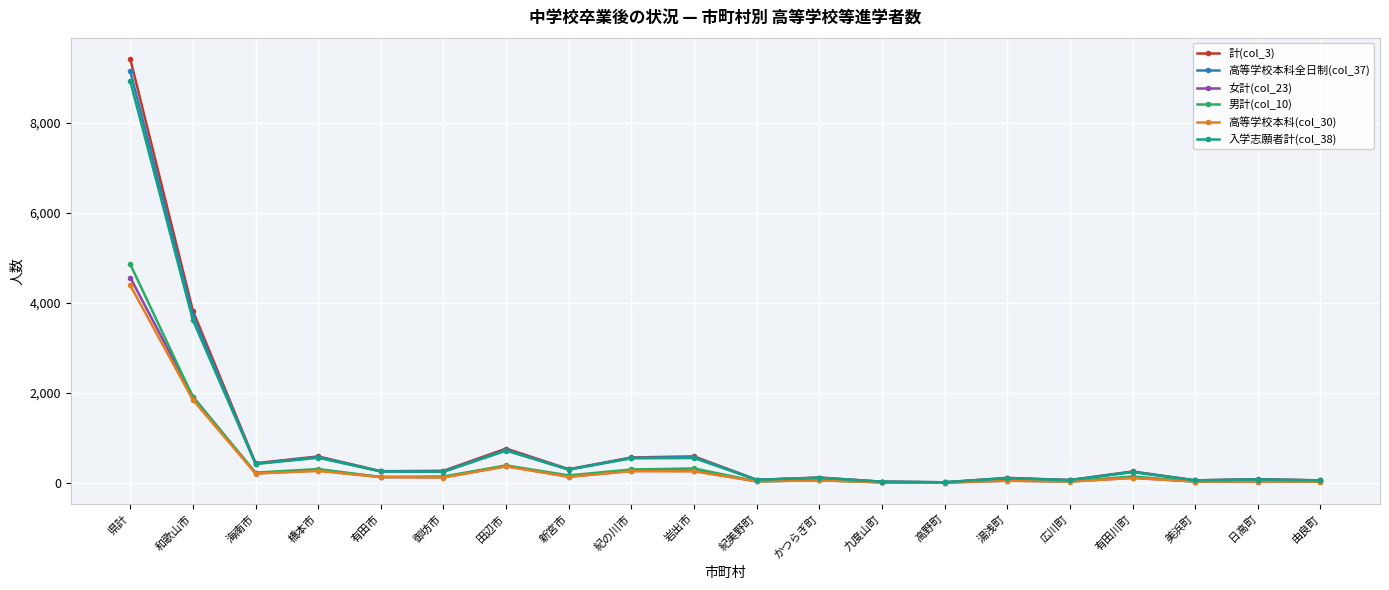

What is the sum of the 女計(col_23) values at 日高町 and 新宮市?

166